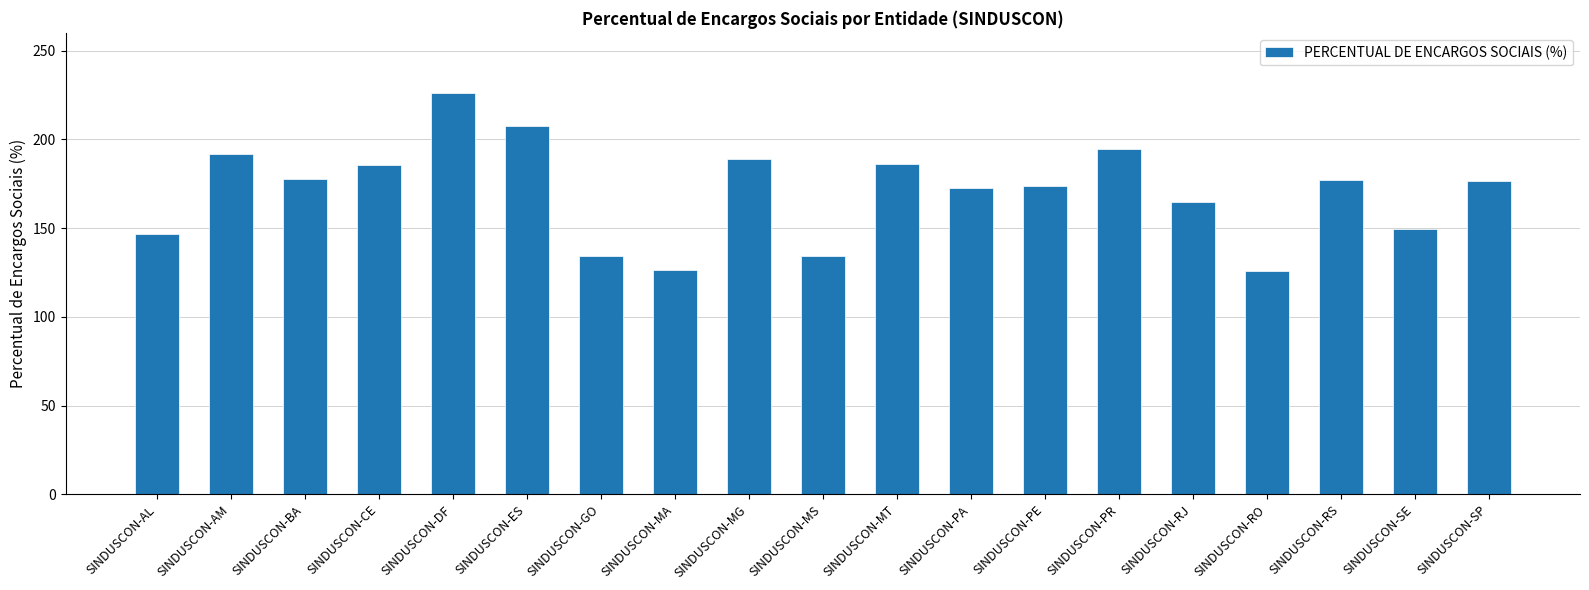

How many data points does each series have?

19